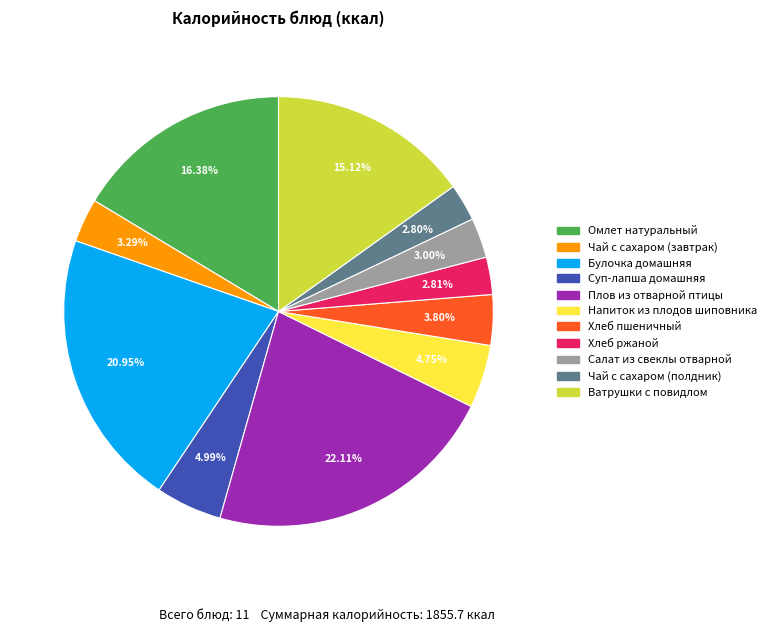

The Ватрушки с повидлом slice represents 15% of the pie. True or false?

True